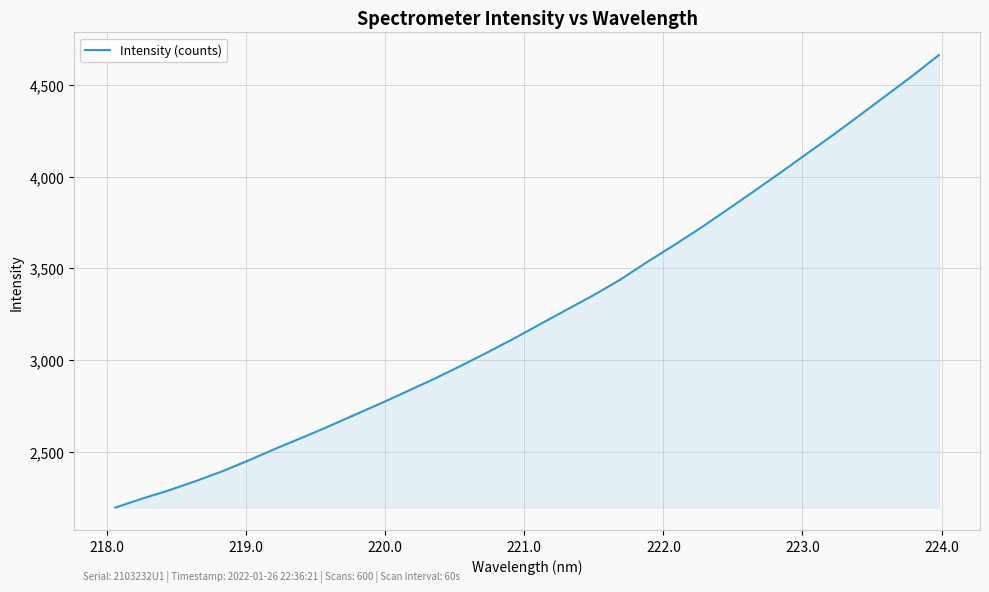

What is the greatest value displayed?

4662.1